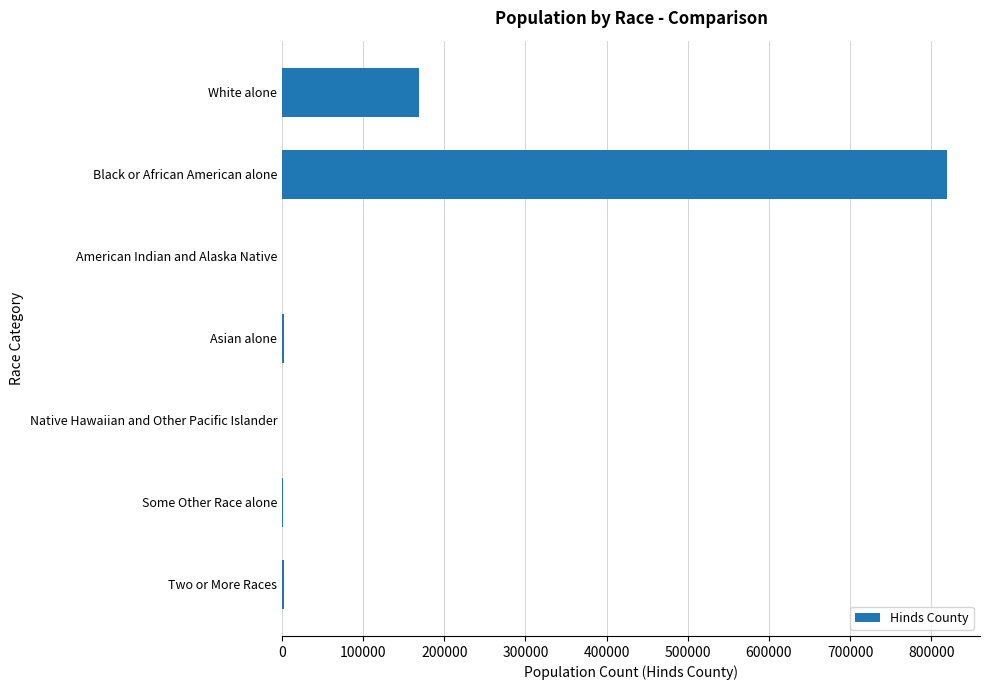

What is the average value?

142098